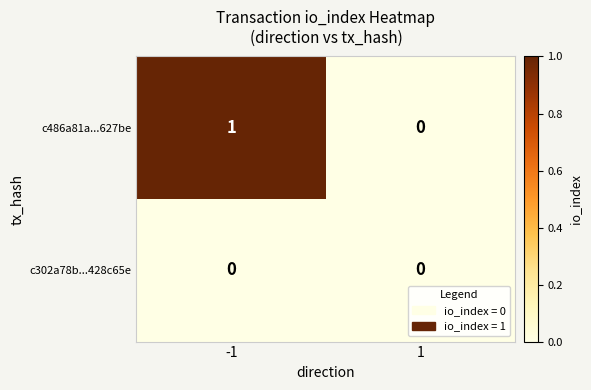

Rank the categories by c486a81a...627be value from lowest to highest.

1, -1